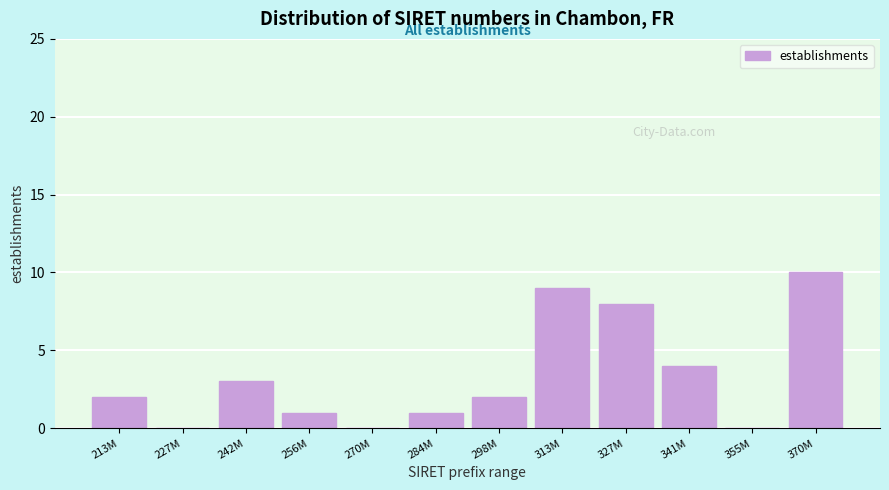

Reading left to right, what are all the values shown in this chart?

213M=2	227M=0	242M=3	256M=1	270M=0	284M=1	298M=2	313M=9	327M=8	341M=4	355M=0	370M=10